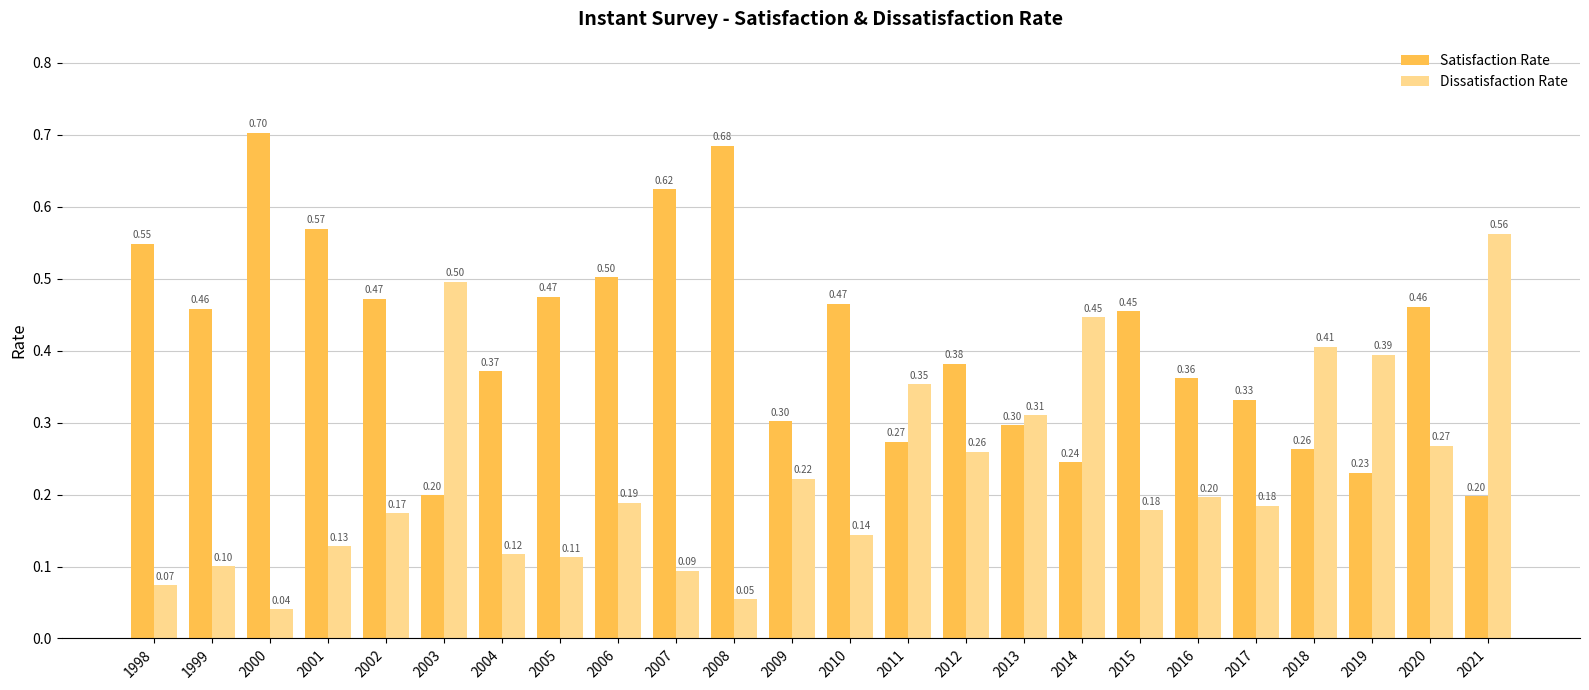

Which series changed the most between 2017 and 2020?

Satisfaction Rate